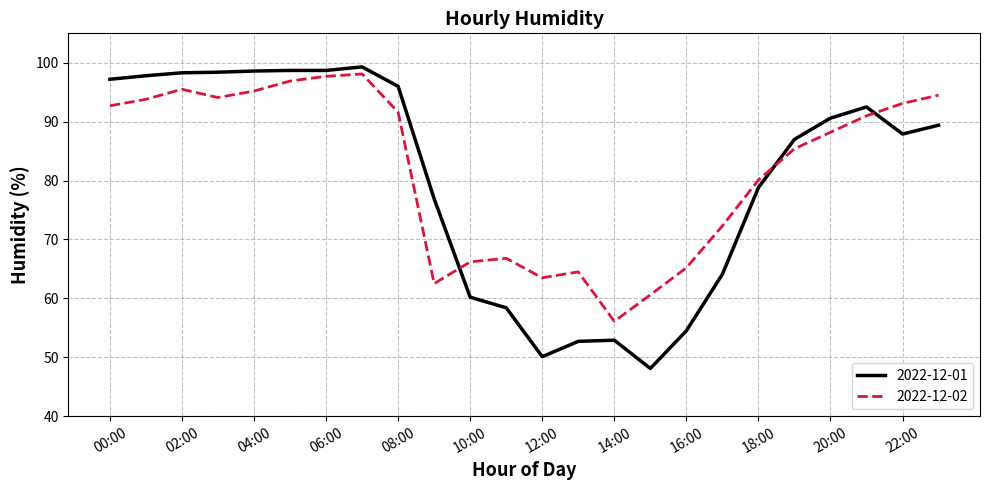

At how many categories does at least one series exceed 70?

17